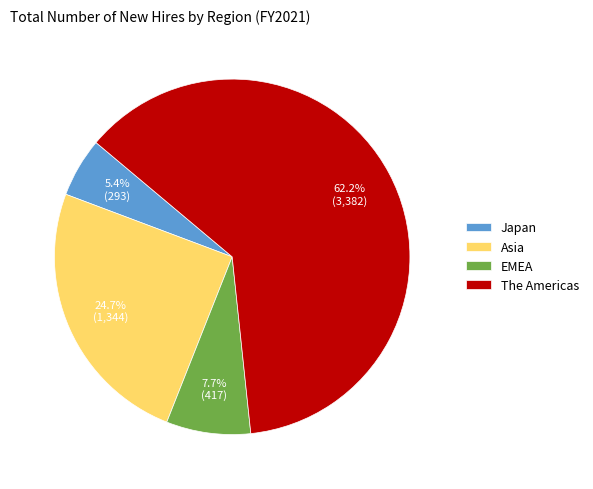

The EMEA slice represents 8% of the pie. True or false?

True